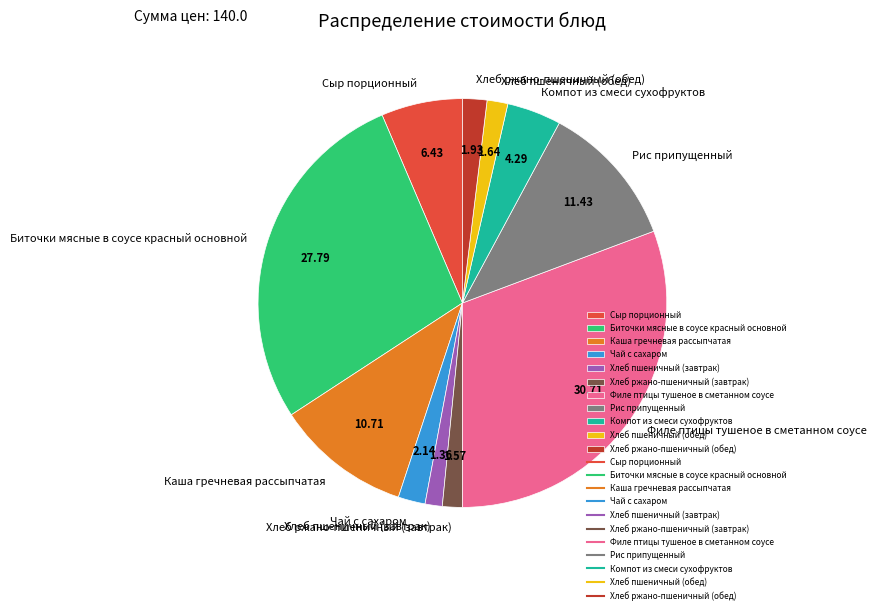

Does Сыр порционный represent more than half of the total?

No